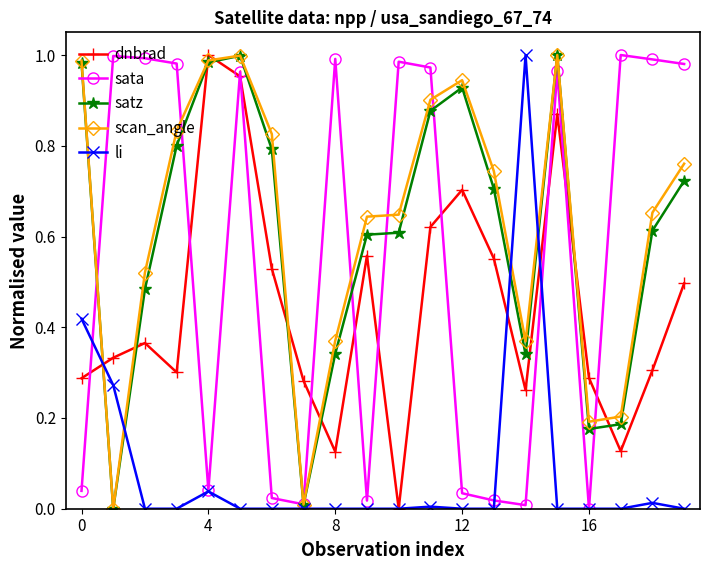

What are all the series names shown in the legend?

dnbrad, sata, satz, scan_angle, li